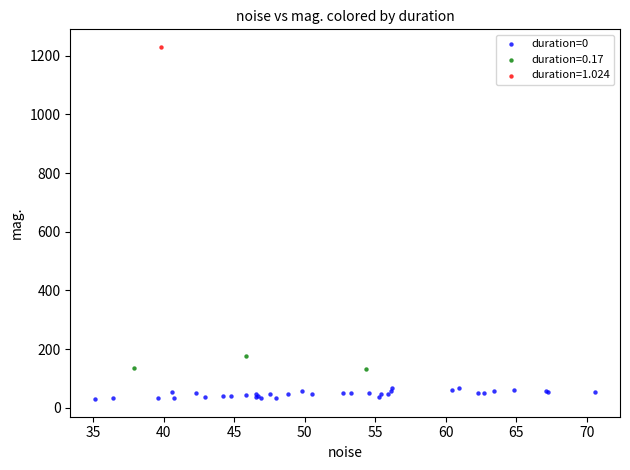

What are all the series names shown in the legend?

duration=0, duration=0.17, duration=1.024